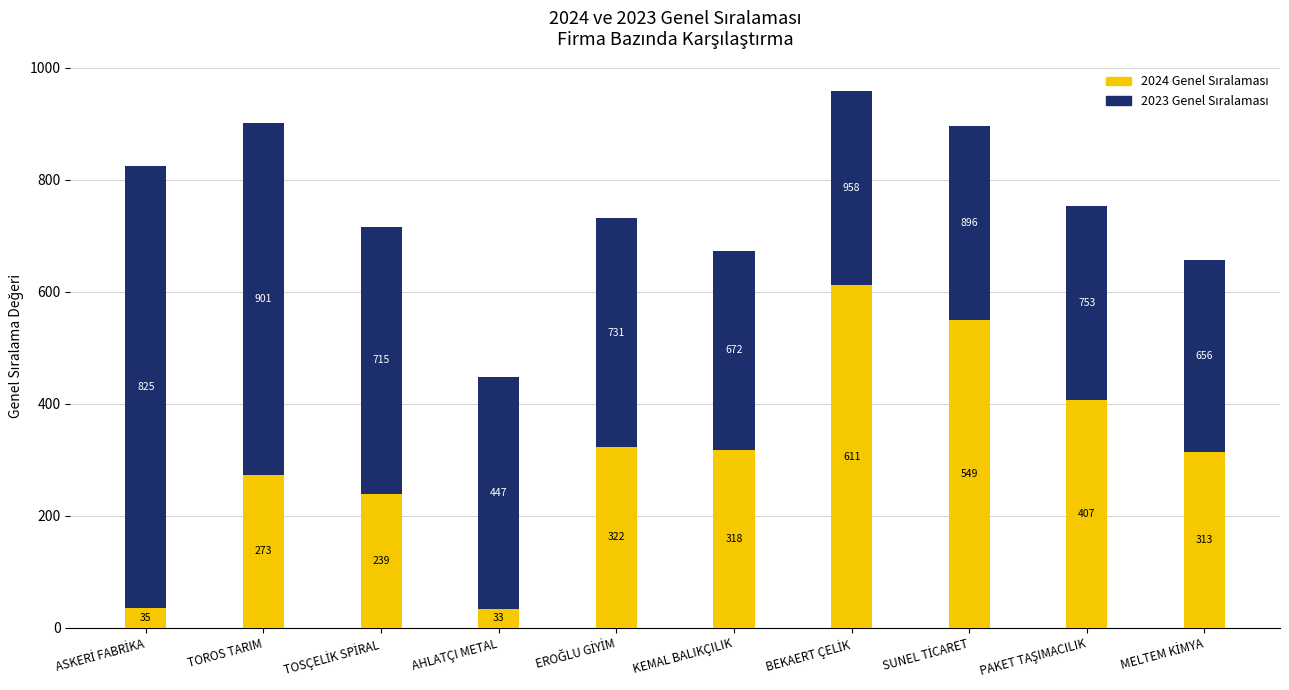

True or false: 2024 Genel Sıralaması has a value of 355 at TOSÇELİK SPİRAL.

False